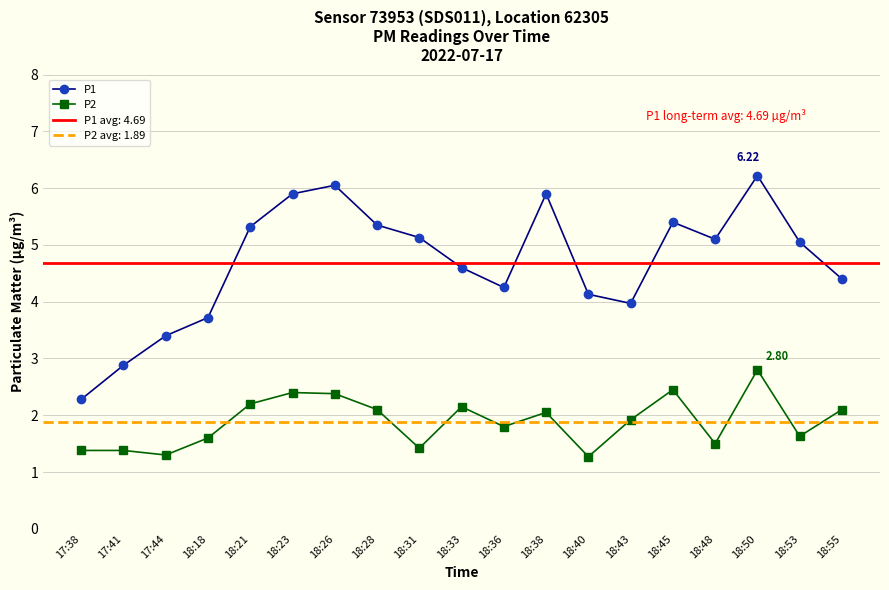

Reading left to right, what are all the values shown in this chart?

P1: 2.3	2.9	3.4	3.7	5.3	5.9	6.0	5.3	5.1	4.6	4.2	5.9	4.1	4.0	5.4	5.1	6.2	5.0	4.4
P2: 1.4	1.4	1.3	1.6	2.2	2.4	2.4	2.1	1.4	2.1	1.8	2.0	1.3	1.9	2.5	1.5	2.8	1.6	2.1